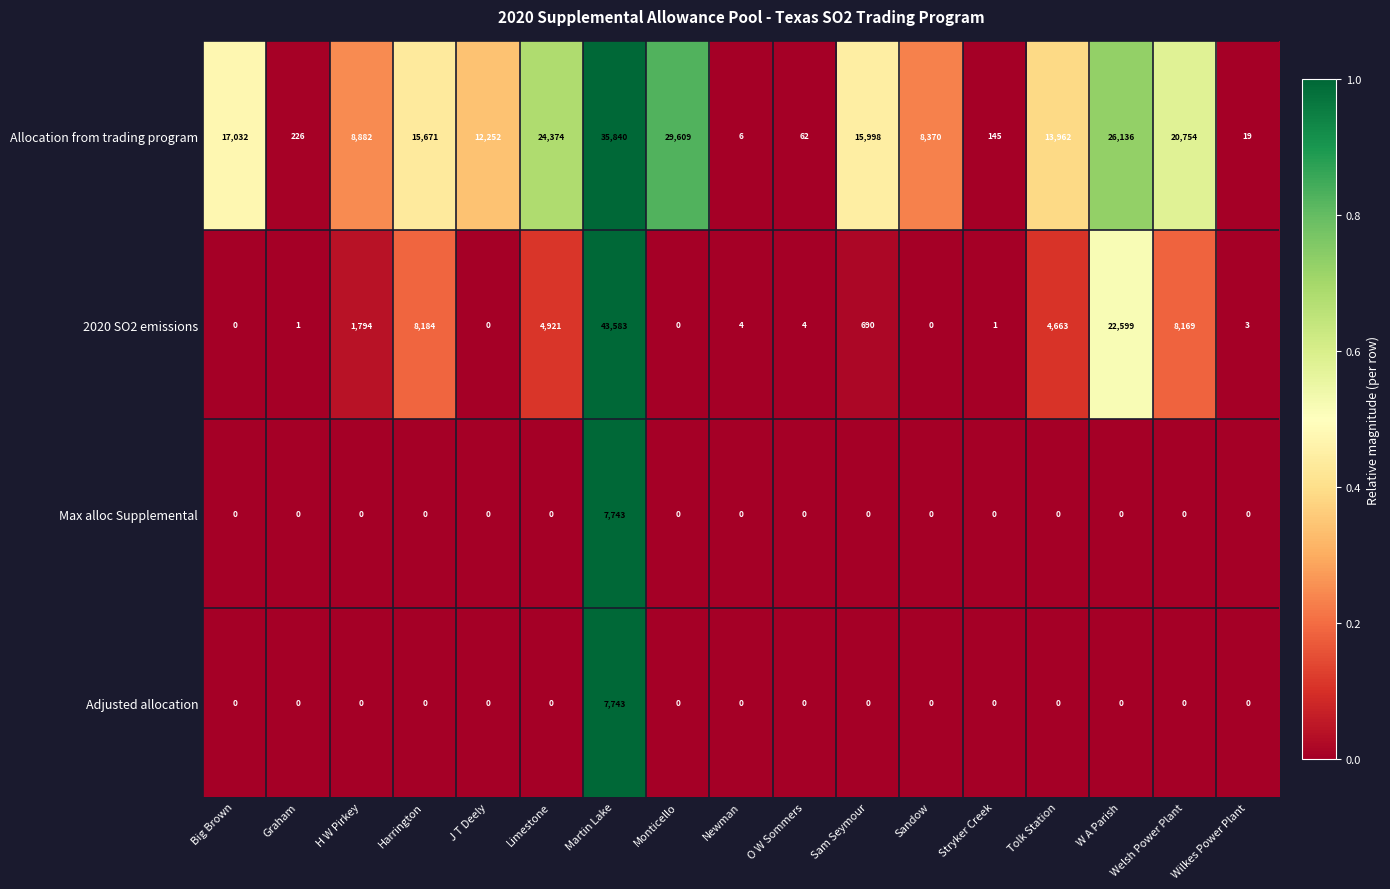

What is the maximum value shown in the chart?

43583